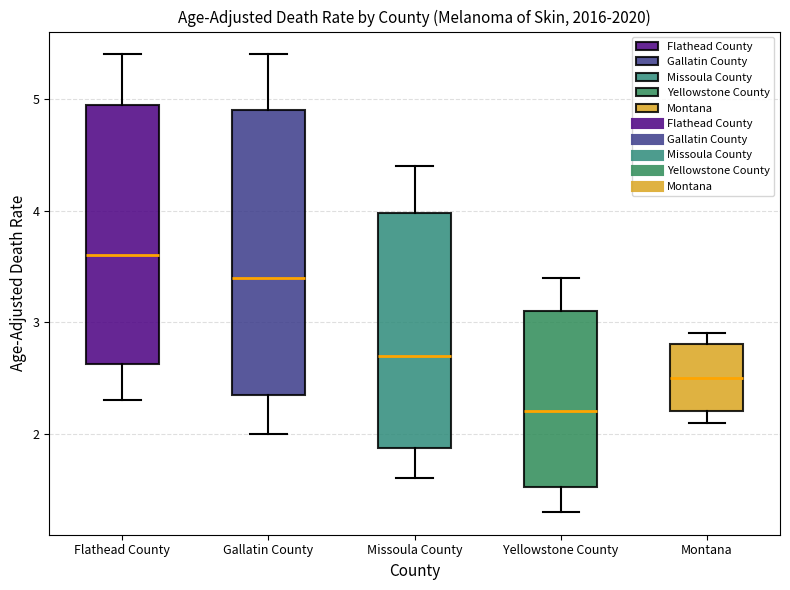

Comparing the boxes themselves (not the whiskers), which one is the tallest?

Gallatin County